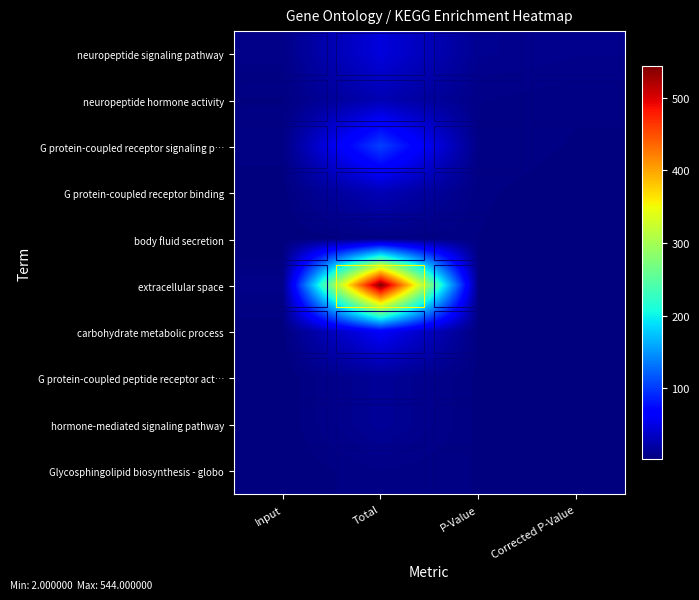

At which category does the chart reach its peak across all series?

Total